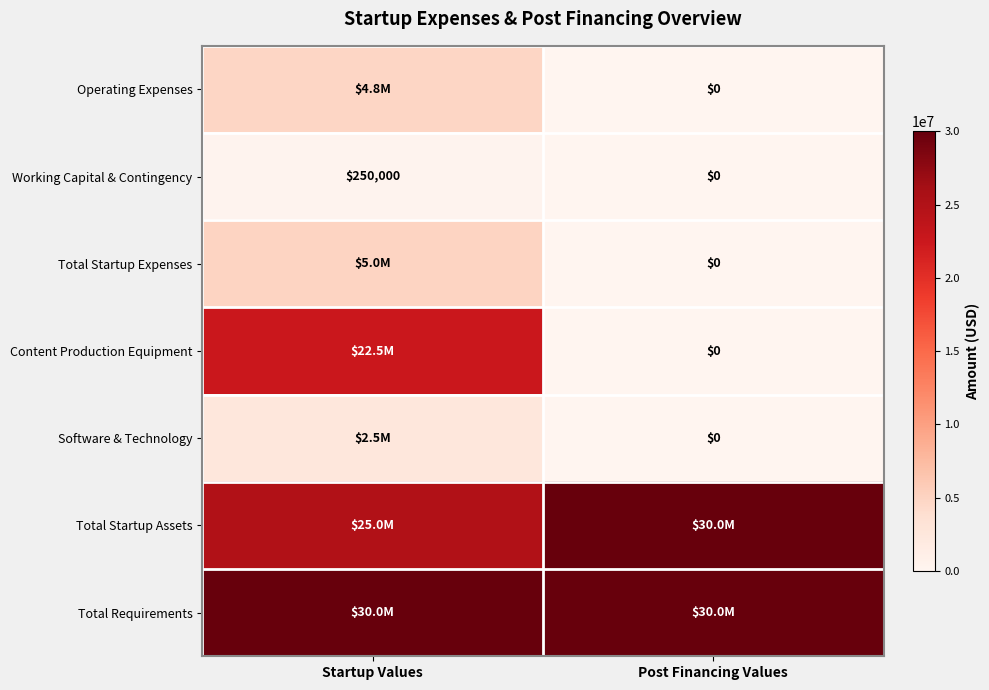

Is it true that Working Capital & Contingency equals -133251 at Post Financing Values?

False